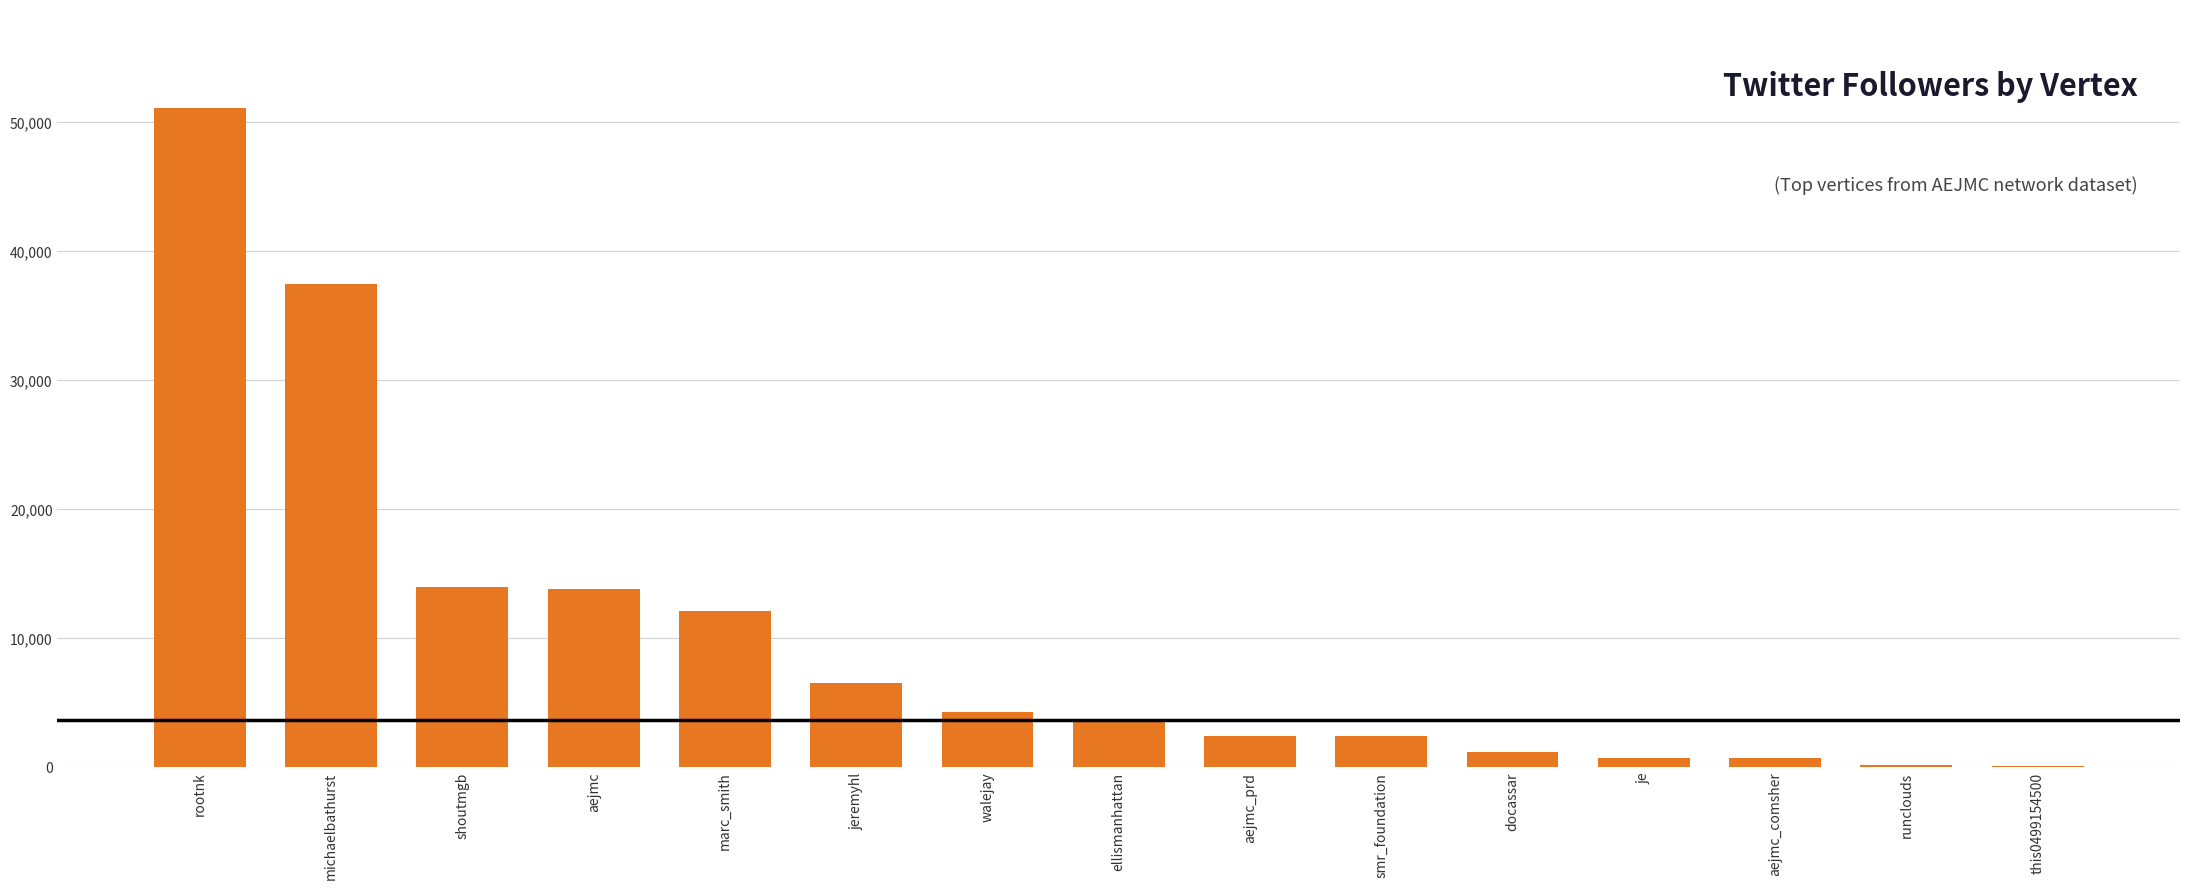

True or false: the data shows 15943 at marc_smith.

False